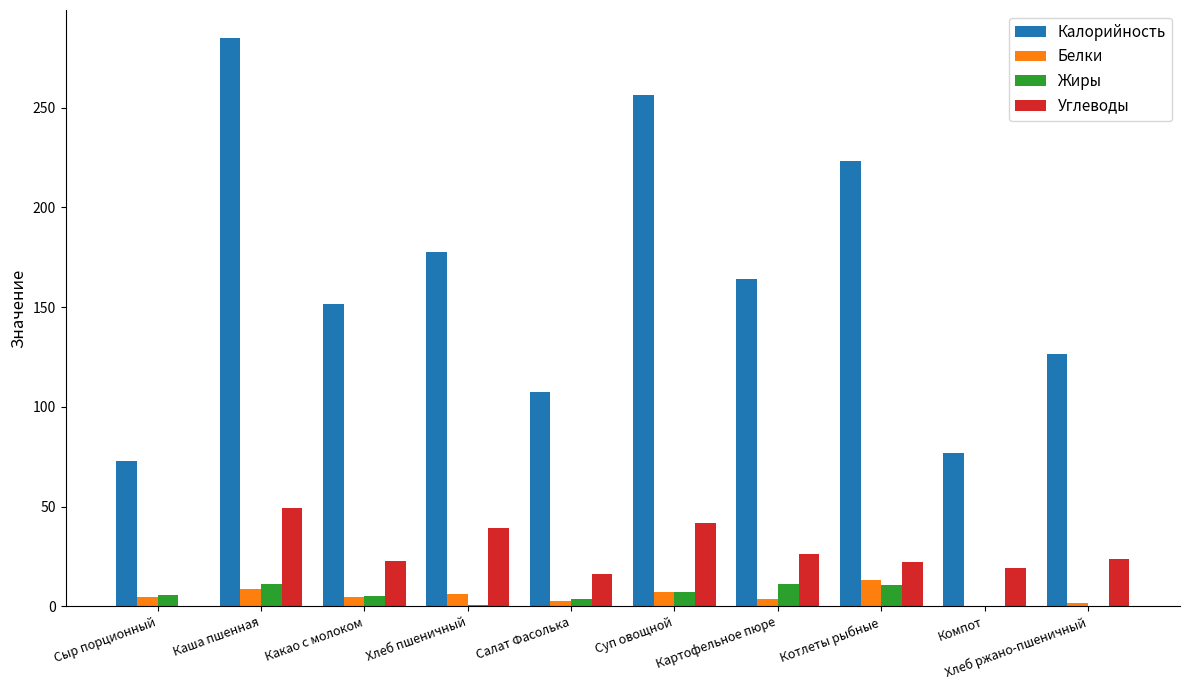

At which label does Углеводы reach its peak?

Каша пшенная